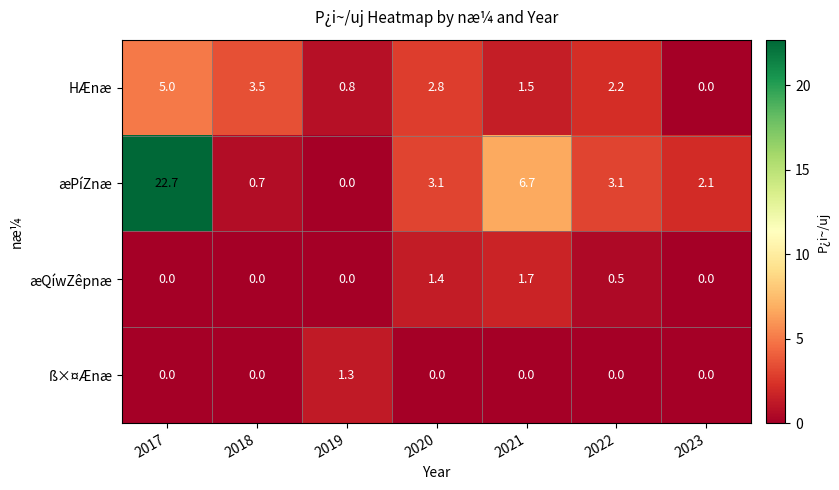

Where does the HÆnæ series first go above 2?

2017